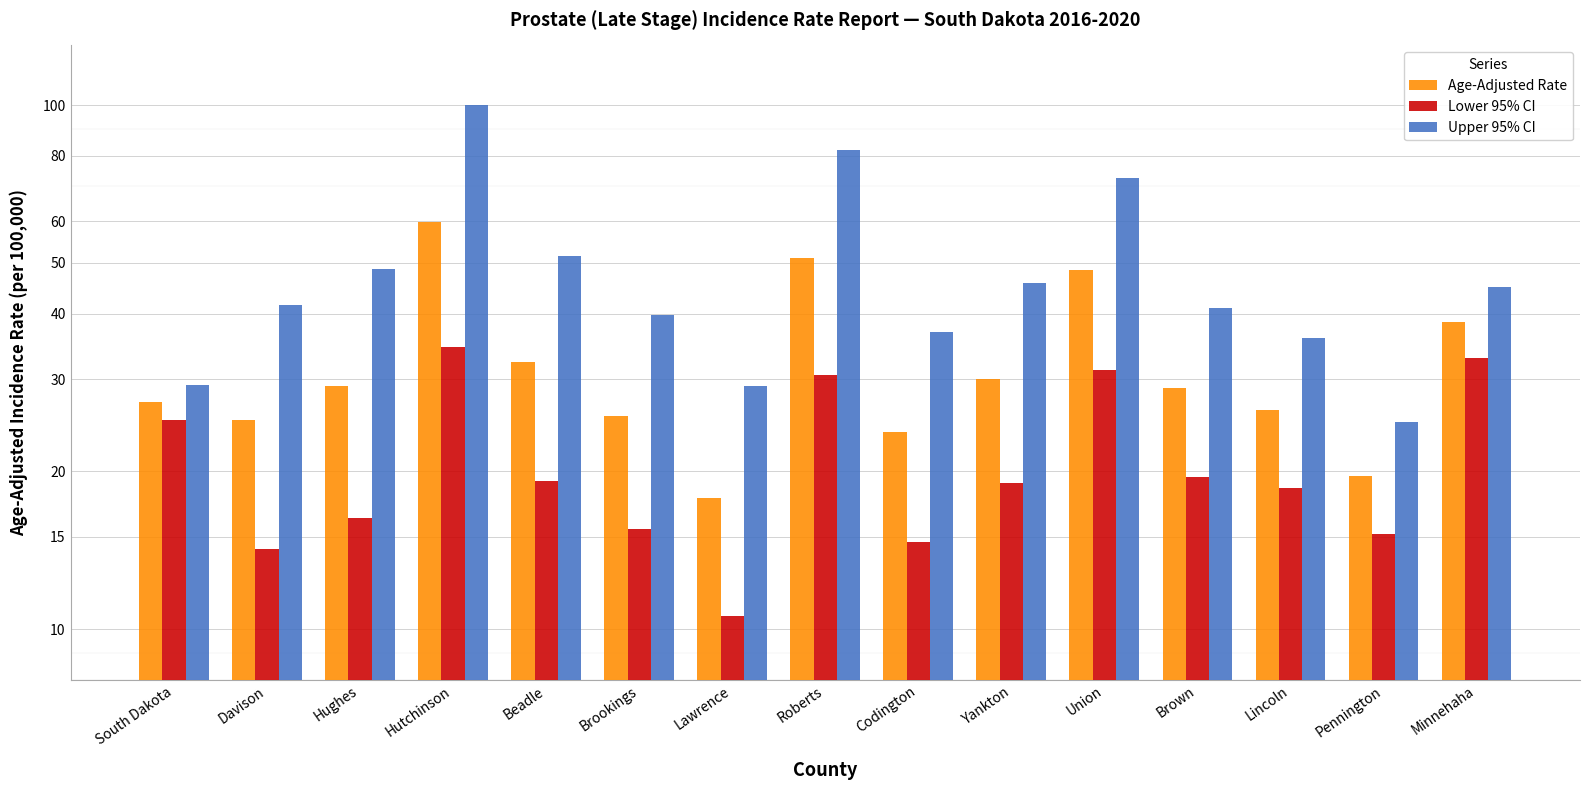

What is the maximum value for Lower 95% CI?

34.5